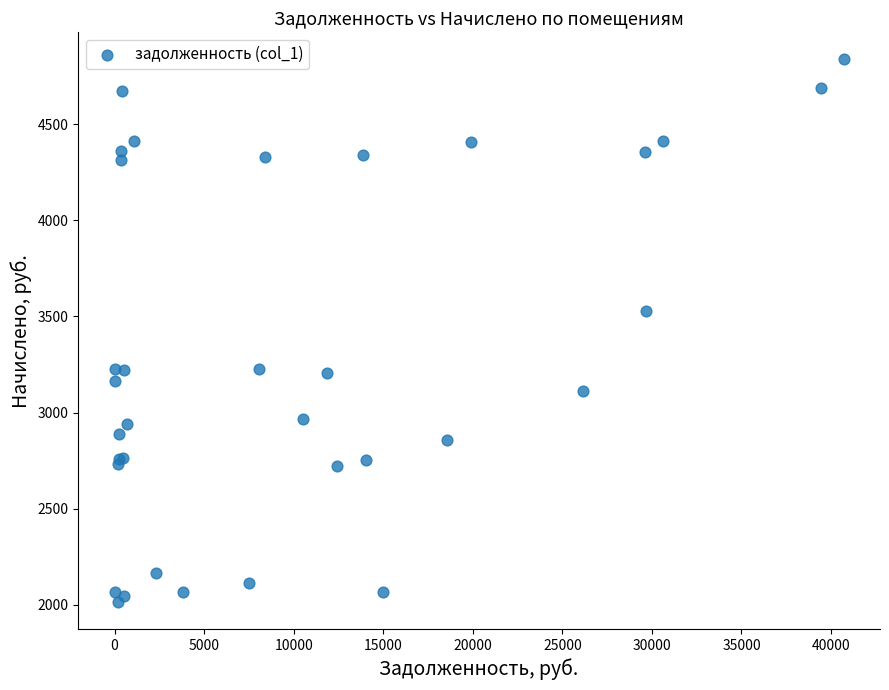

What Y value in the scatter plot is closest to 3426?

3528.0